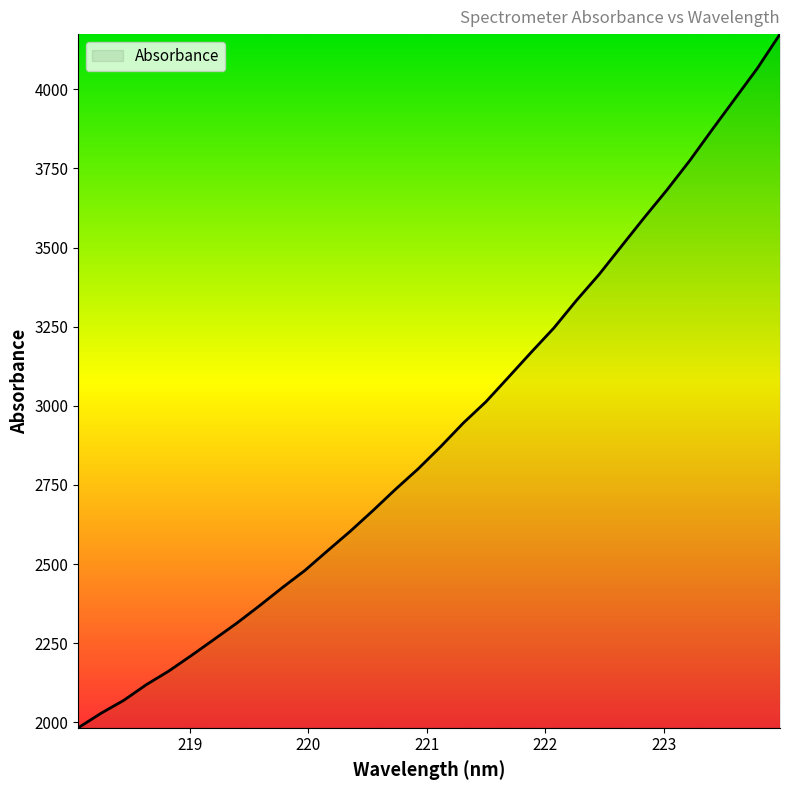

What is the difference between the maximum and minimum values?

2191.6